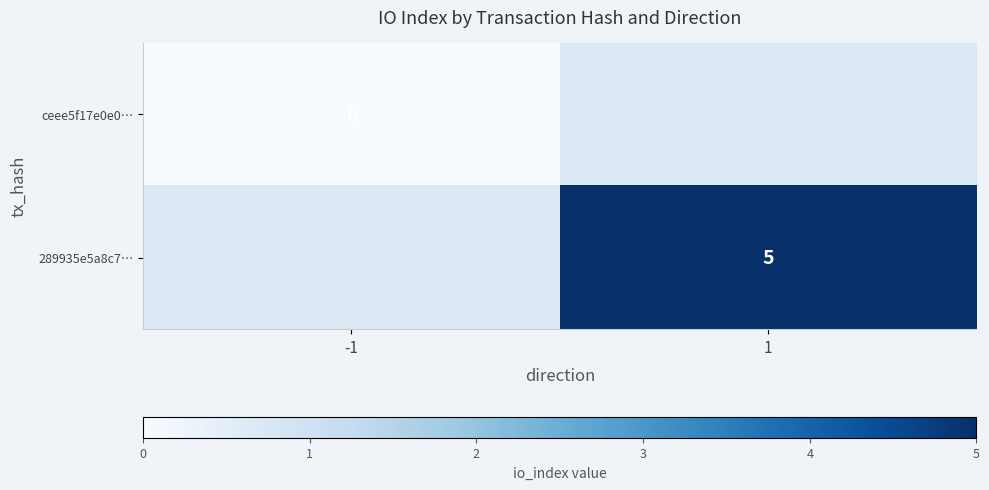

What is the maximum value shown in the chart?

5.0